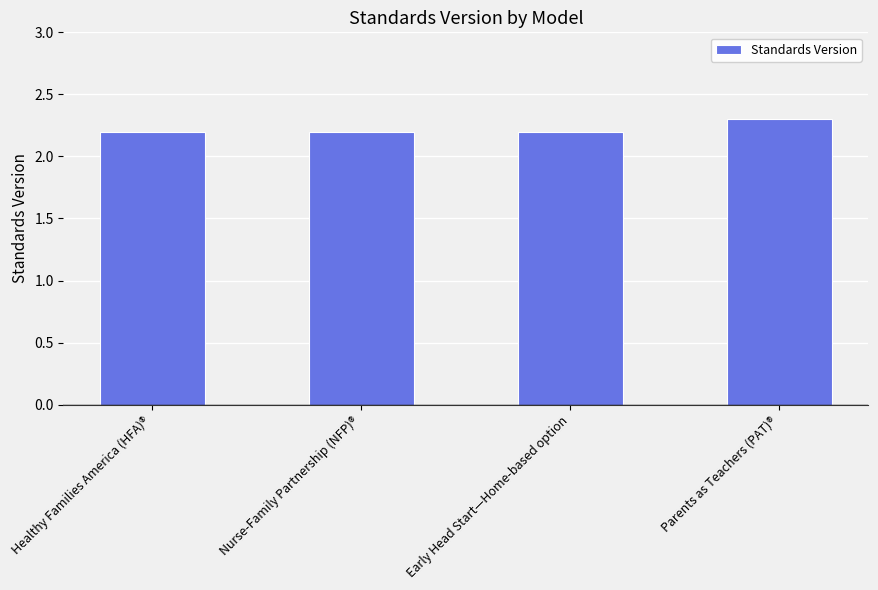

Reading left to right, list all the values displayed in this chart.

2.2	2.2	2.2	2.3